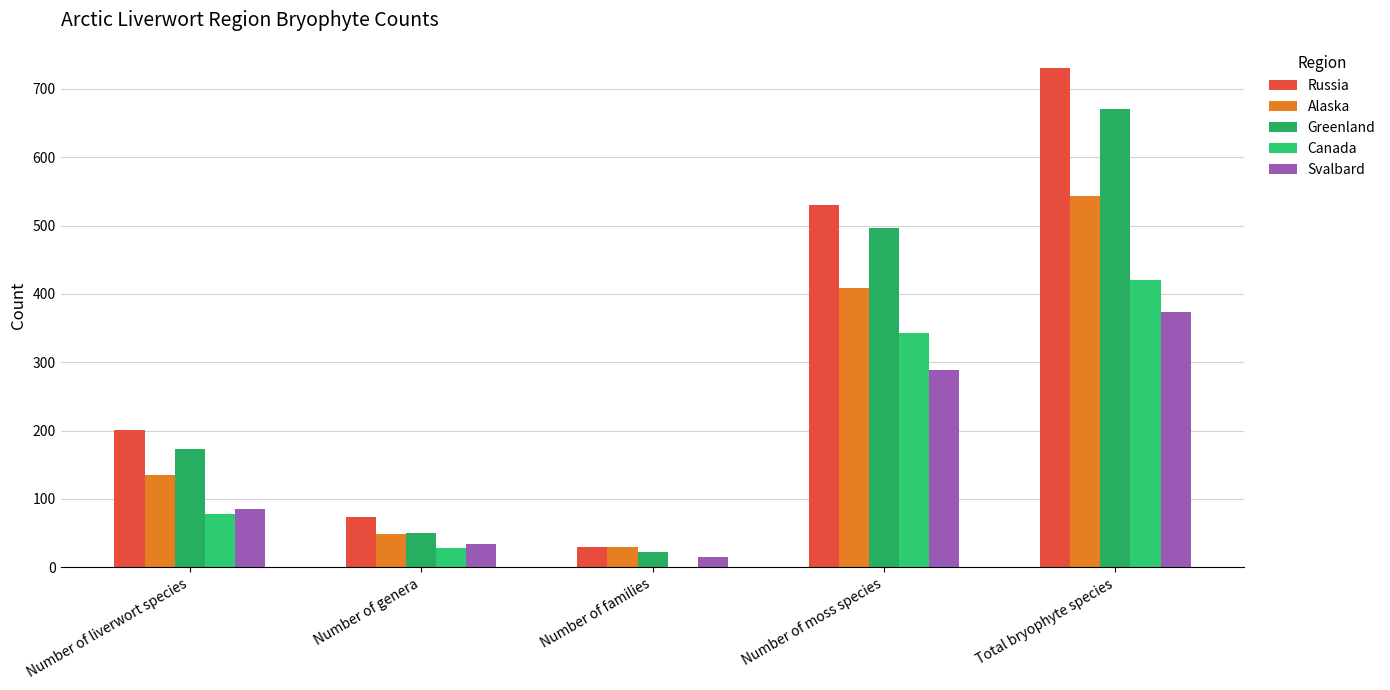

What is the difference between the Greenland values at Number of liverwort species and Number of genera?

123